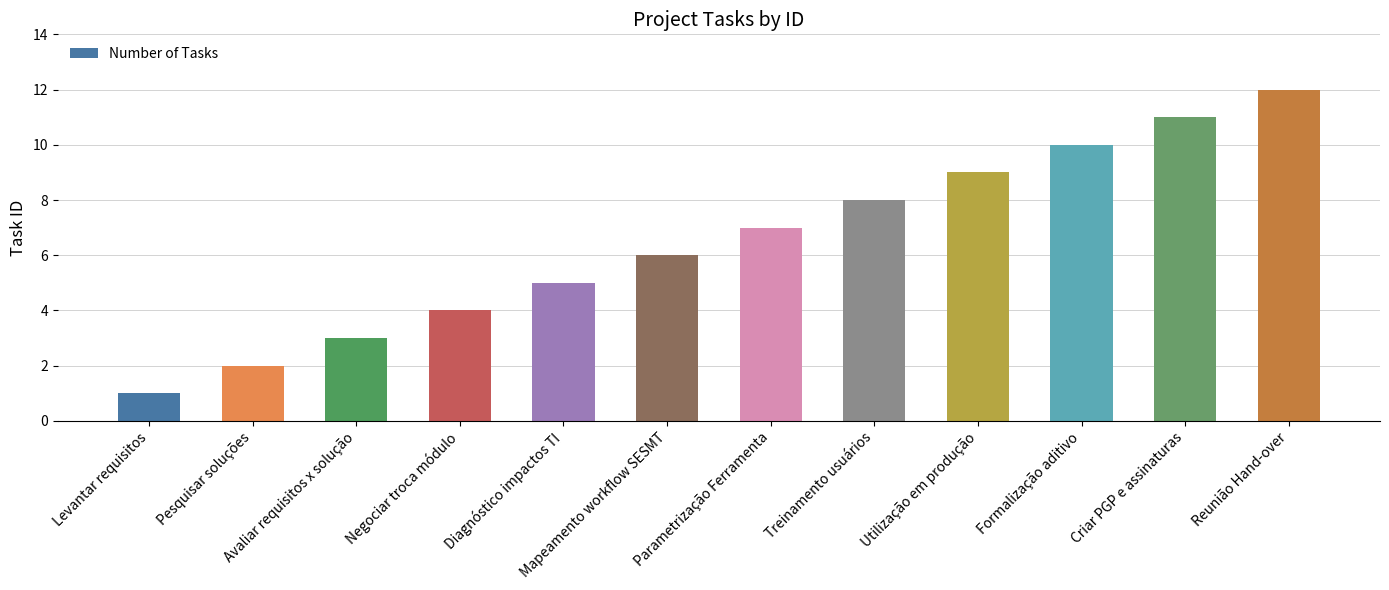

What is the greatest value displayed?

12